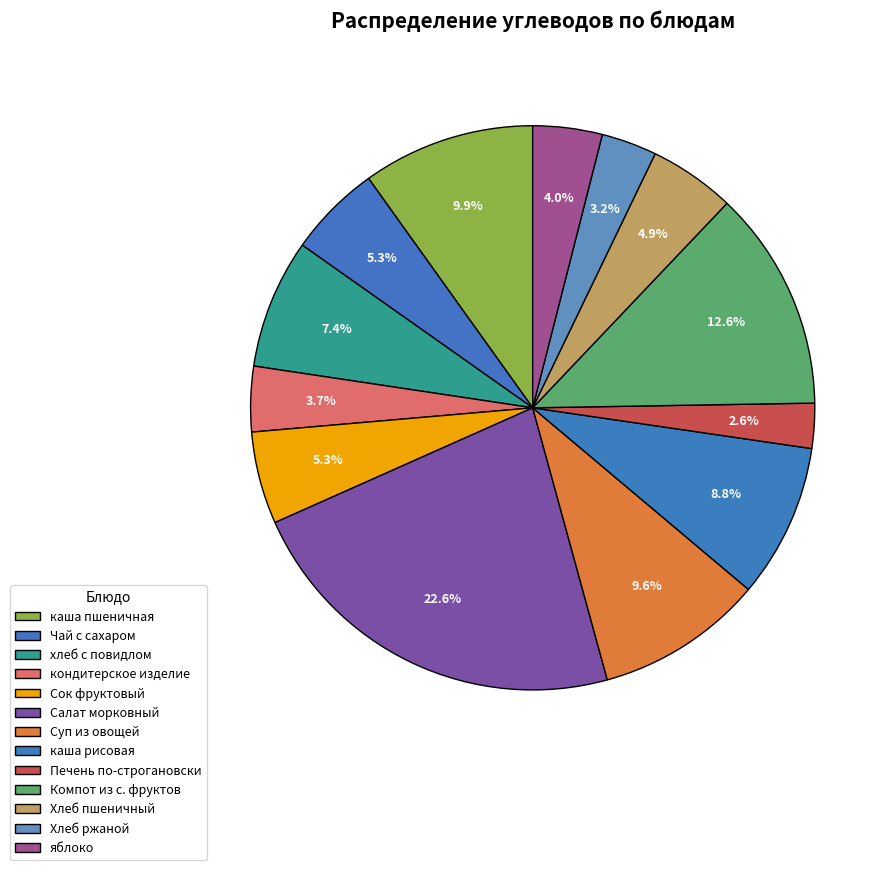

To the nearest percent, what is the combined percentage of Печень по-строгановски and каша пшеничная?

12%